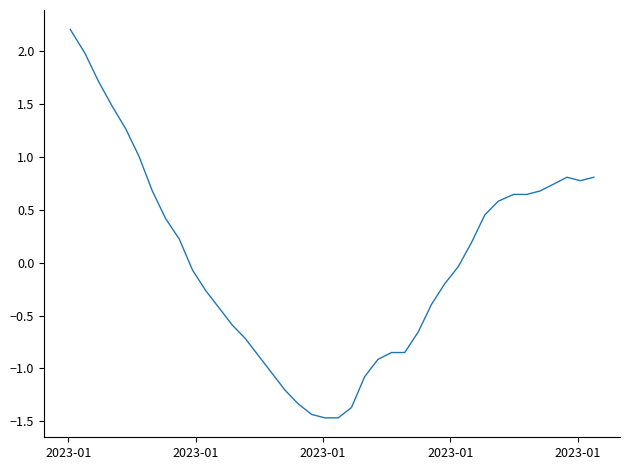

What is the difference between the second highest and minimum values?

3.4